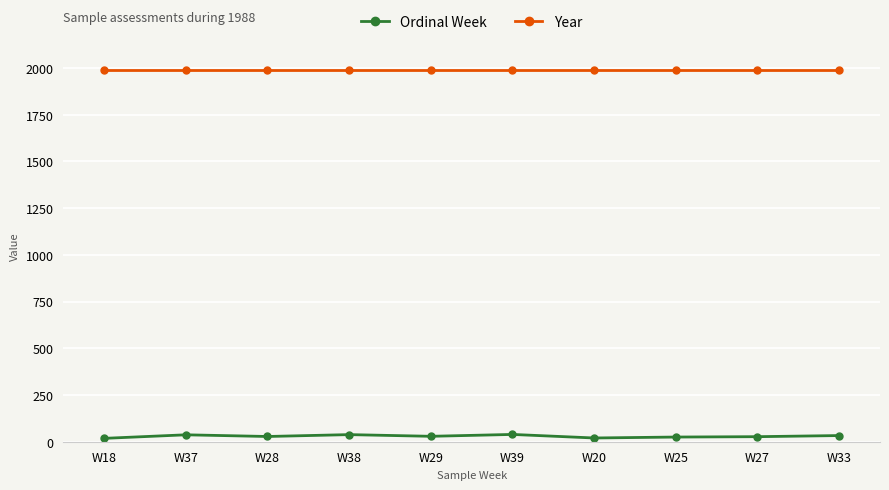

The value of Year at W20 is 1988. True or false?

True